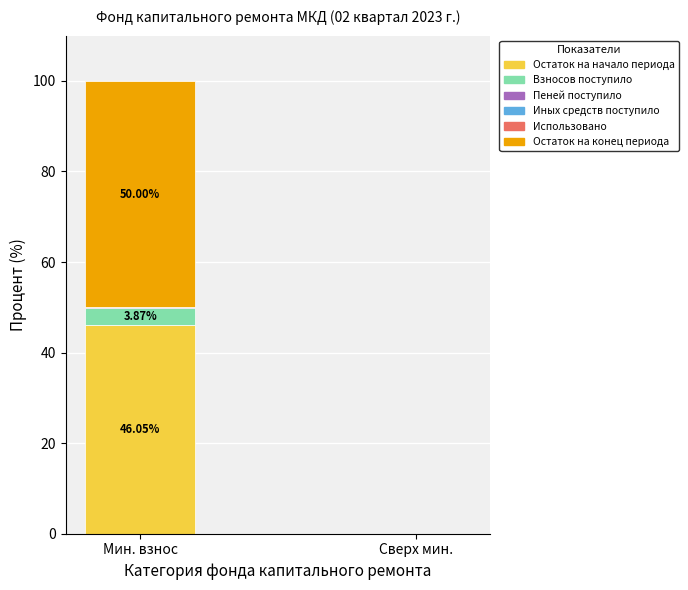

At which label does Остаток на начало периода reach its peak?

Мин. взнос